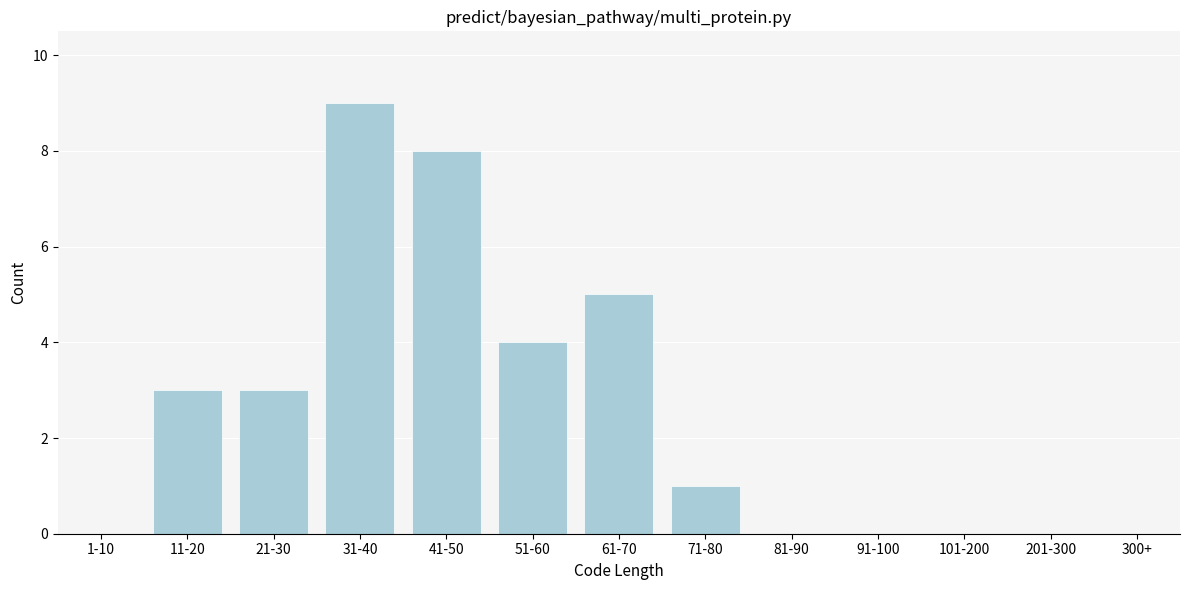

Reading left to right, transcribe all the data shown in this chart.

1-10=0	11-20=3	21-30=3	31-40=9	41-50=8	51-60=4	61-70=5	71-80=1	81-90=0	91-100=0	101-200=0	201-300=0	300+=0